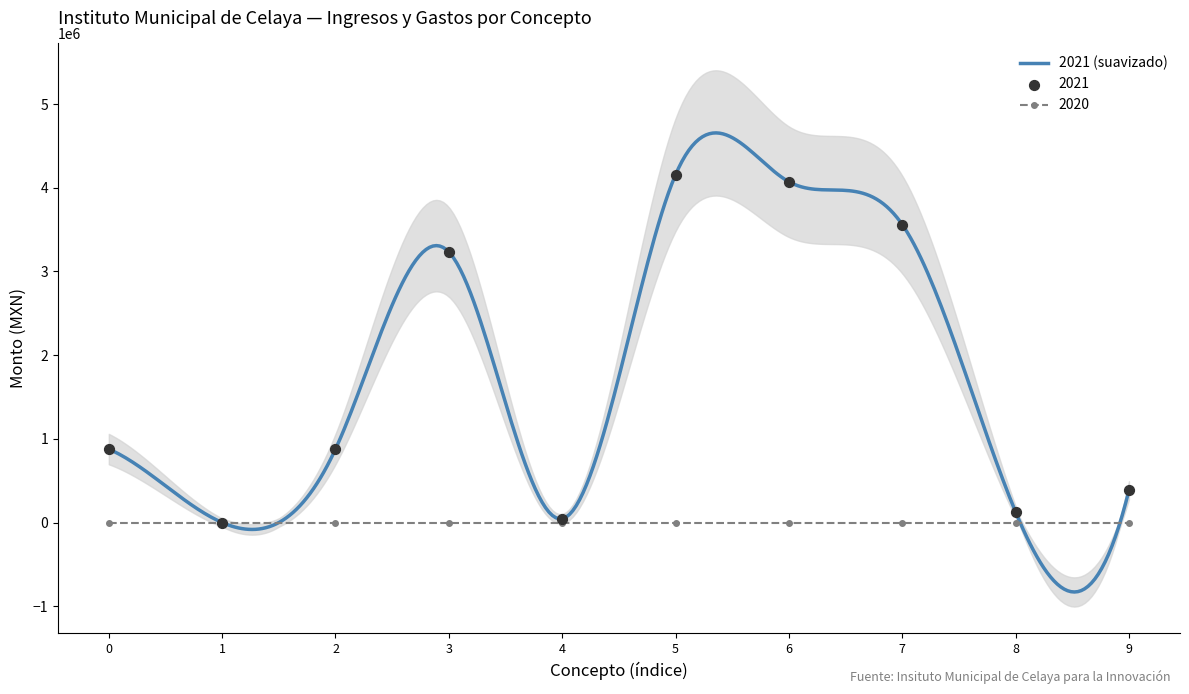

What is the change in value from 5 to 7?

-596112.9